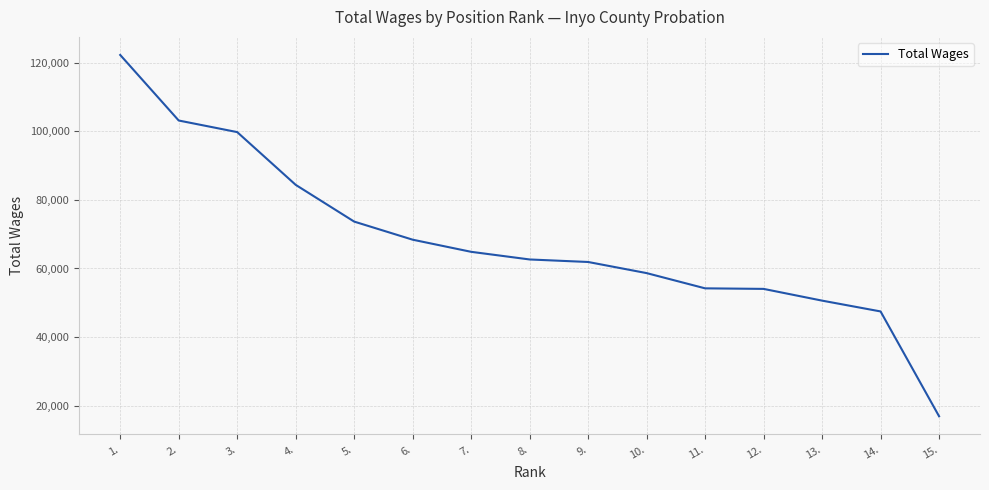

What is the greatest value displayed?

122202